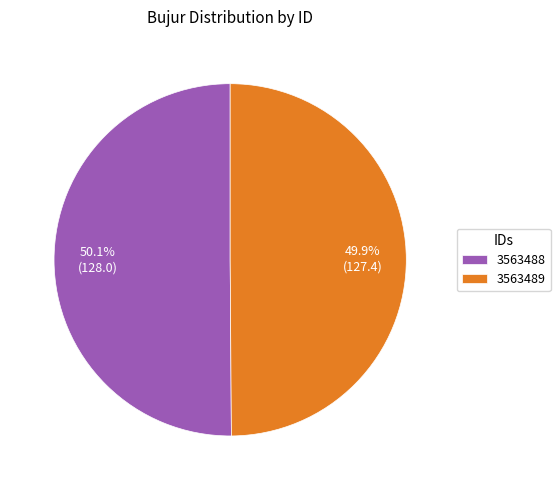

Is there any slice that represents more than half of the pie?

Yes